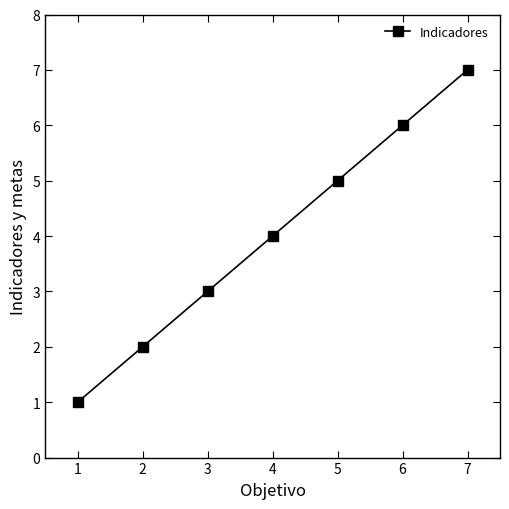

What is the value of the 6th point from the left?

6